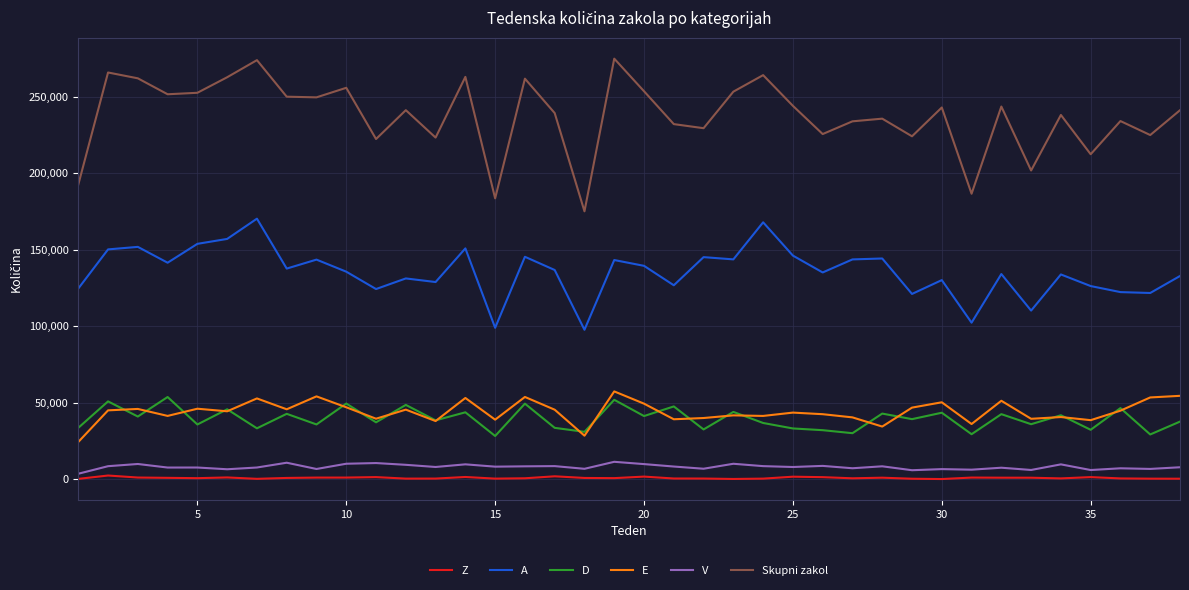

Which series has the largest range (max minus min)?

Skupni zakol